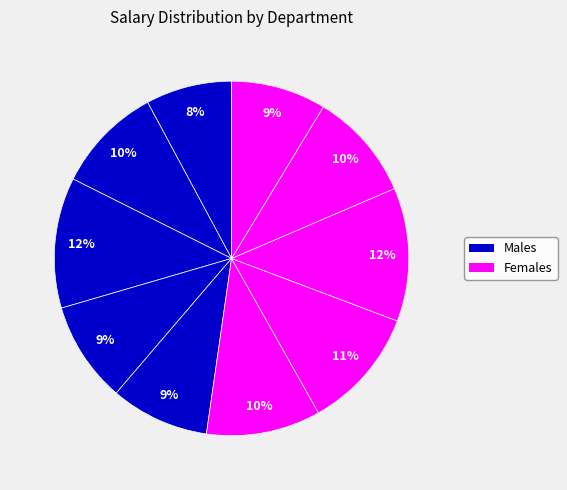

Is there a majority slice in this chart?

No